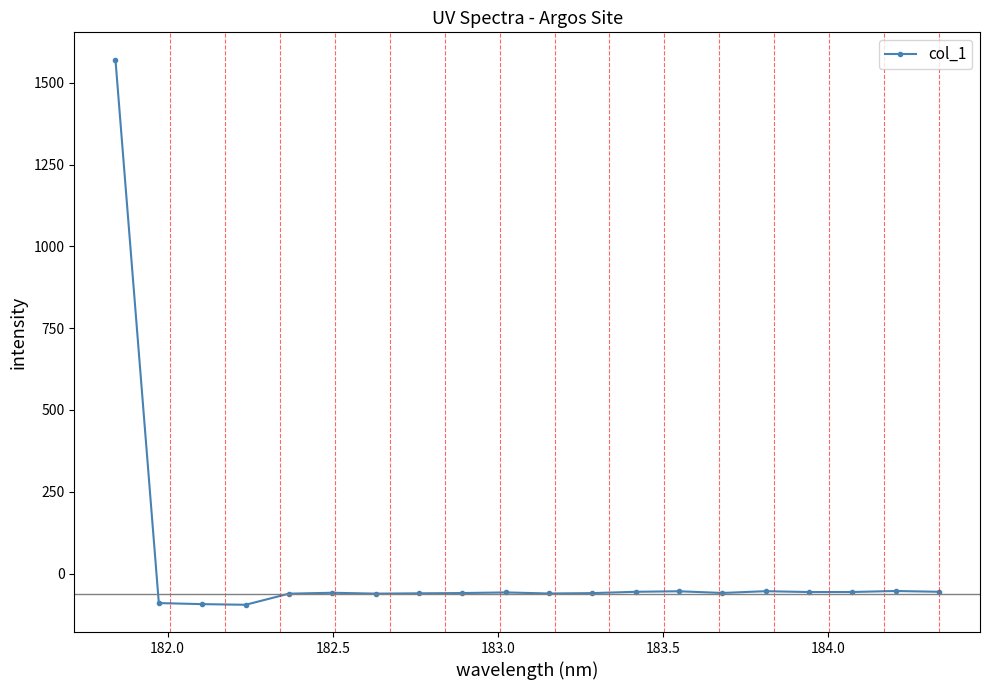

What is the difference between the maximum and second lowest values?

1665.0